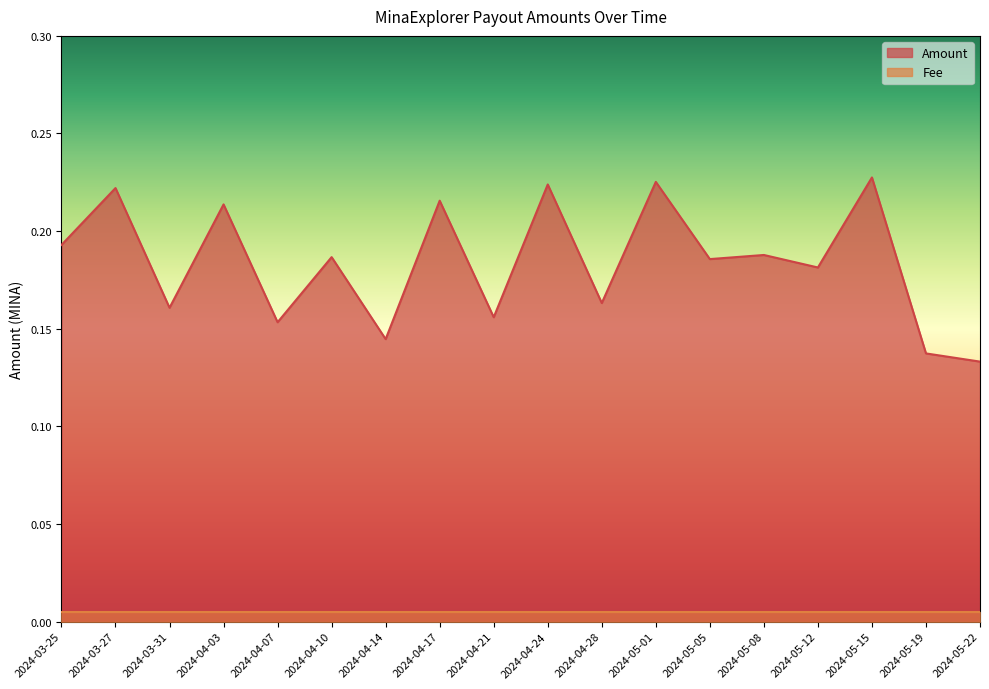

Reading right to left, what are all the values shown in this chart?

0.1	0.1	0.2	0.2	0.2	0.2	0.2	0.2	0.2	0.2	0.2	0.1	0.2	0.2	0.2	0.2	0.2	0.2